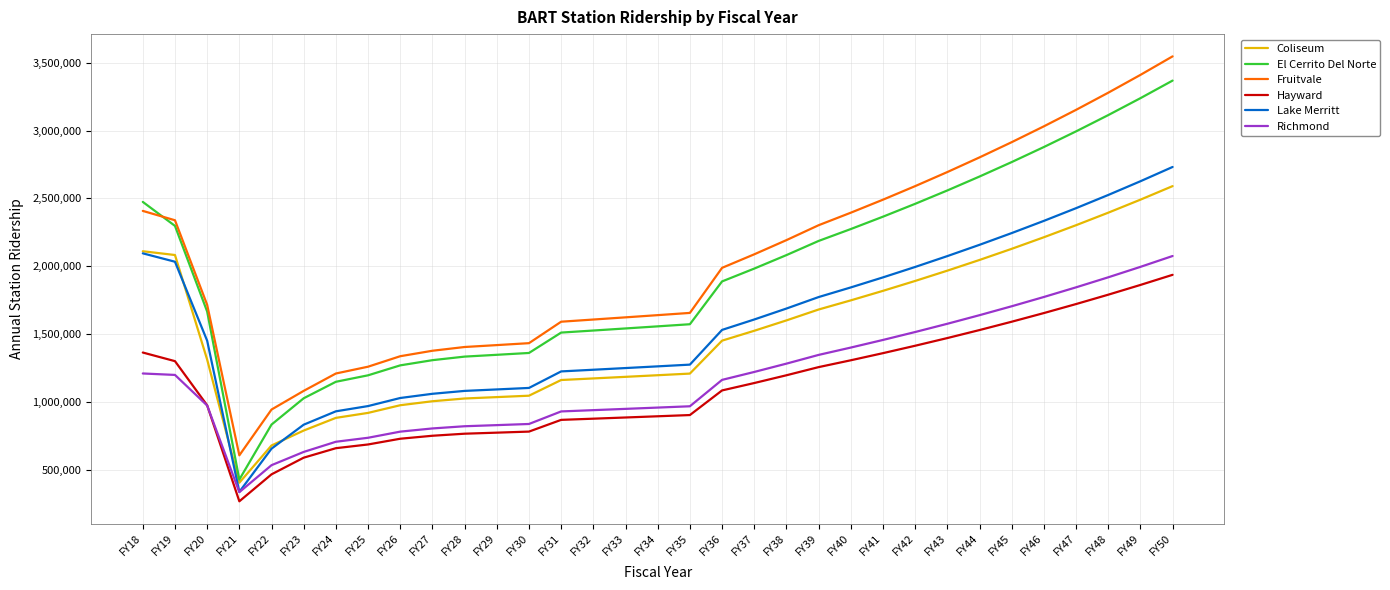

What is the maximum value for Richmond?

2076600